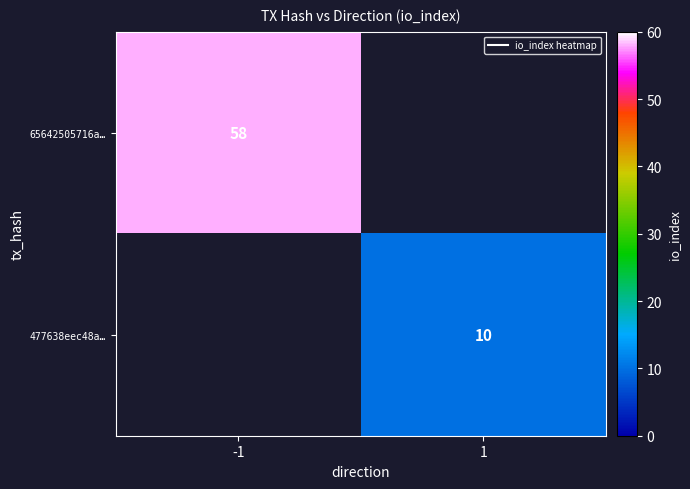

True or false: 477638eec48a… has a value of 16.0 at 1.

False